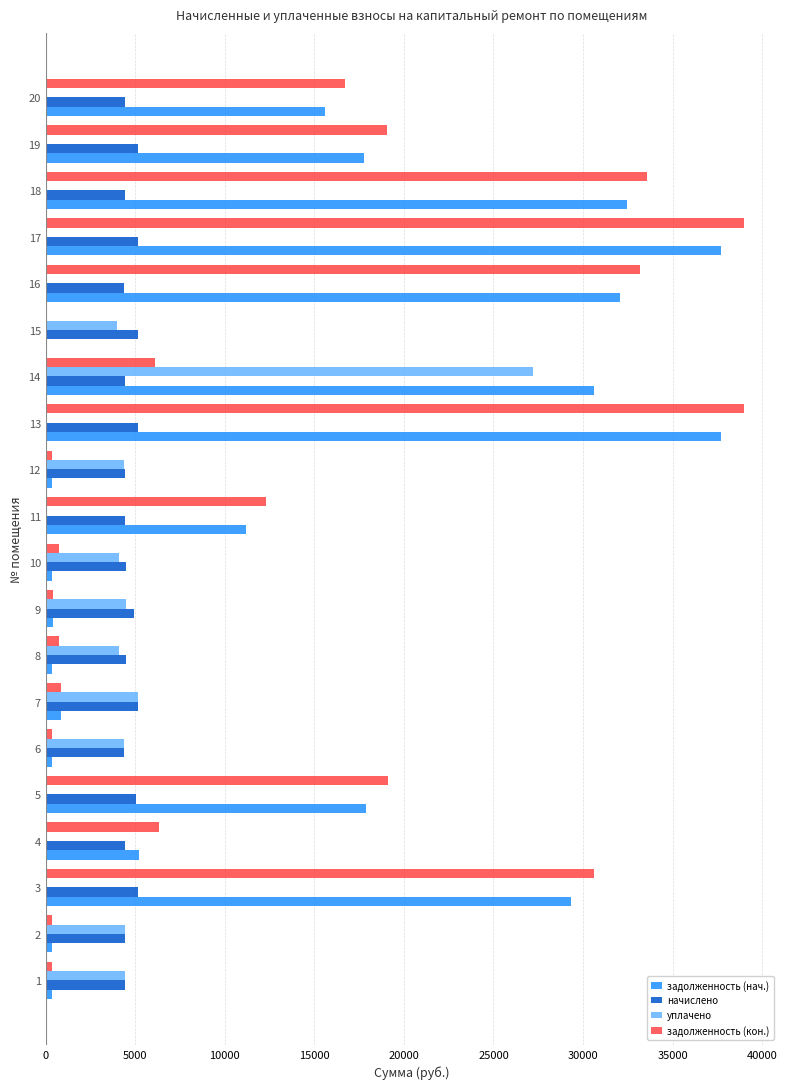

What is the sum of all задолженность (нач.) values?

270986.0